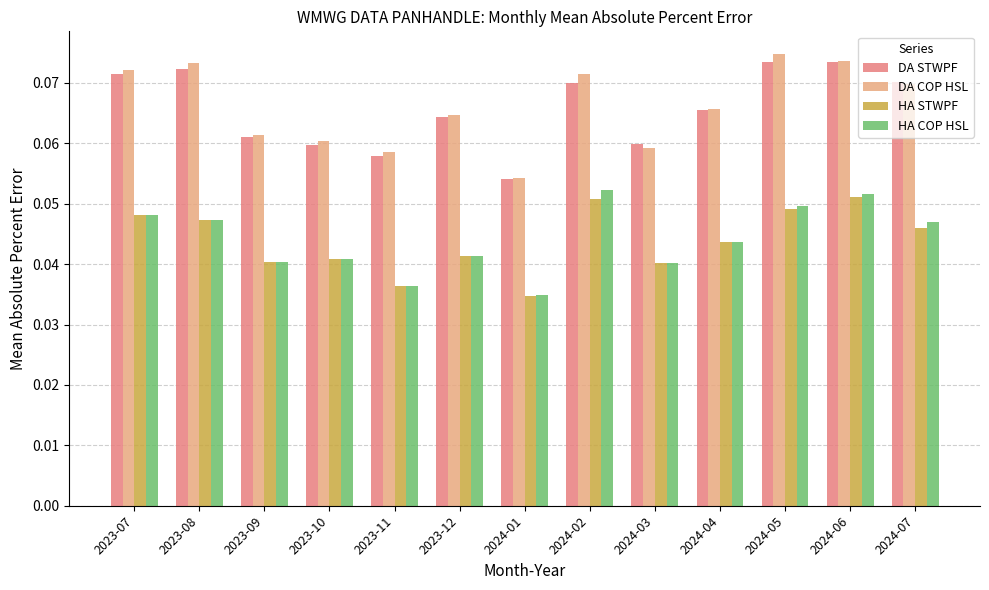

Where is DA STWPF nearest to the value 0?

2024-01